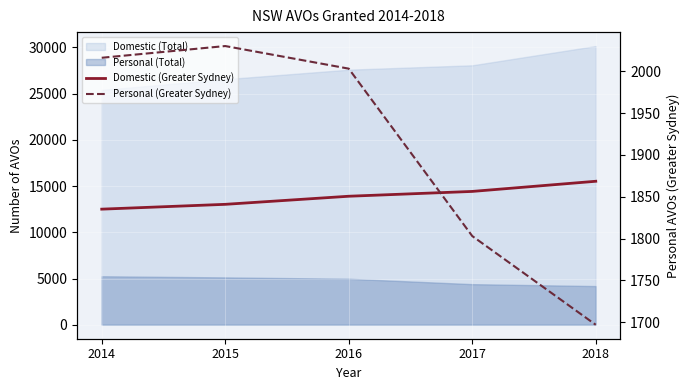

What is the difference between the Personal (Greater Sydney) values at 2015 and 2017?

227